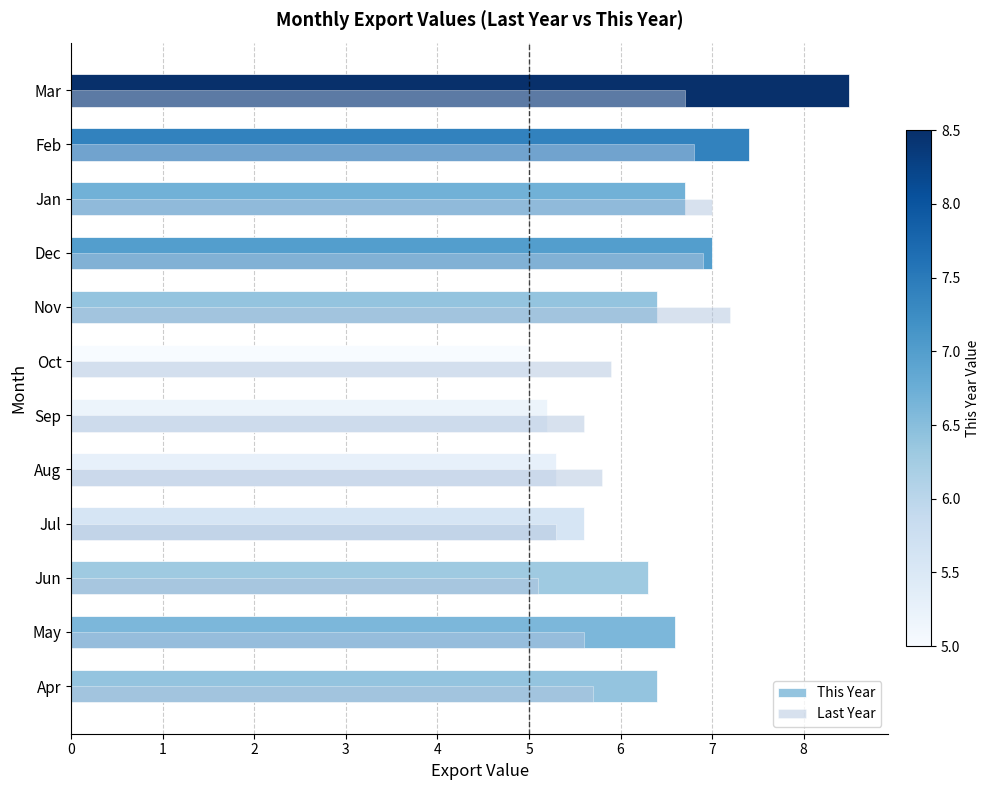

How many values in the This Year series are below 6?

4